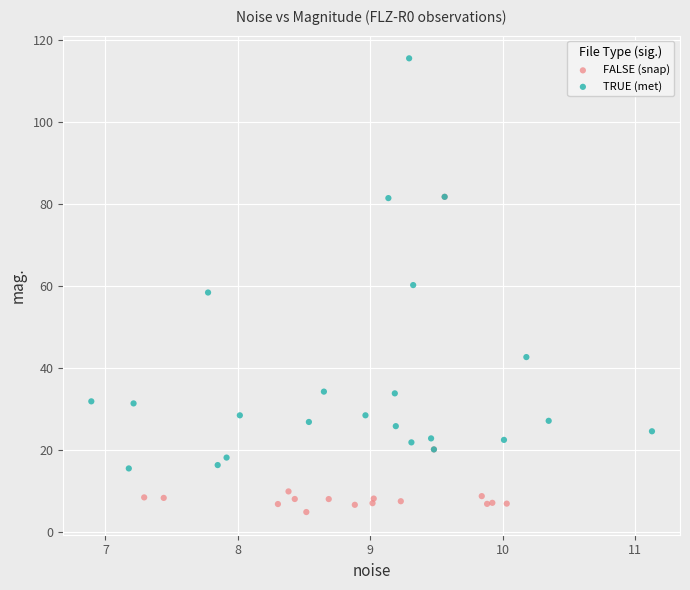

Which series reaches the minimum Y coordinate?

FALSE (snap)